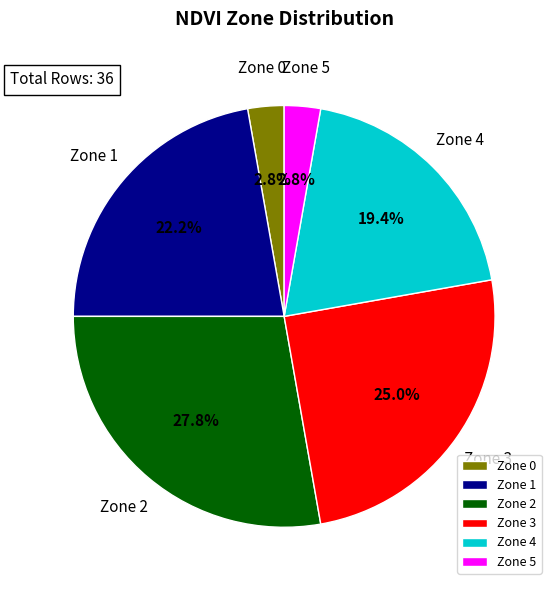

How many slices are in this pie chart?

6